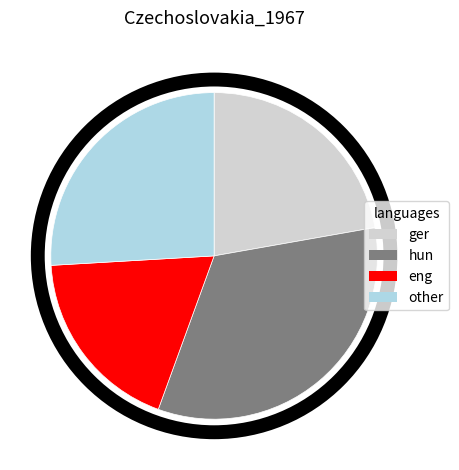

Is the sum of hun and ger greater than half?

Yes